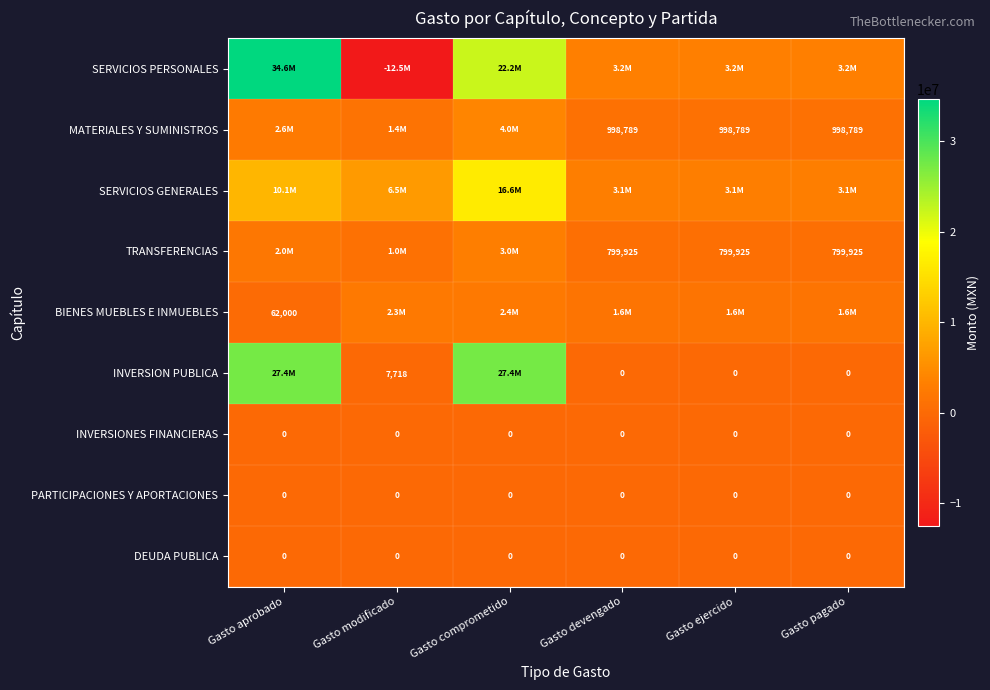

Which category has the lowest value in the BIENES MUEBLES E INMUEBLES series?

Gasto aprobado